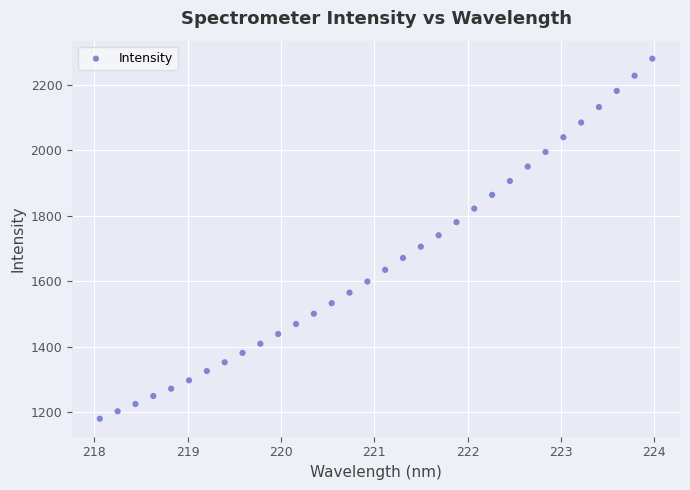

What is the range of Y values (max minus min)?

1101.5